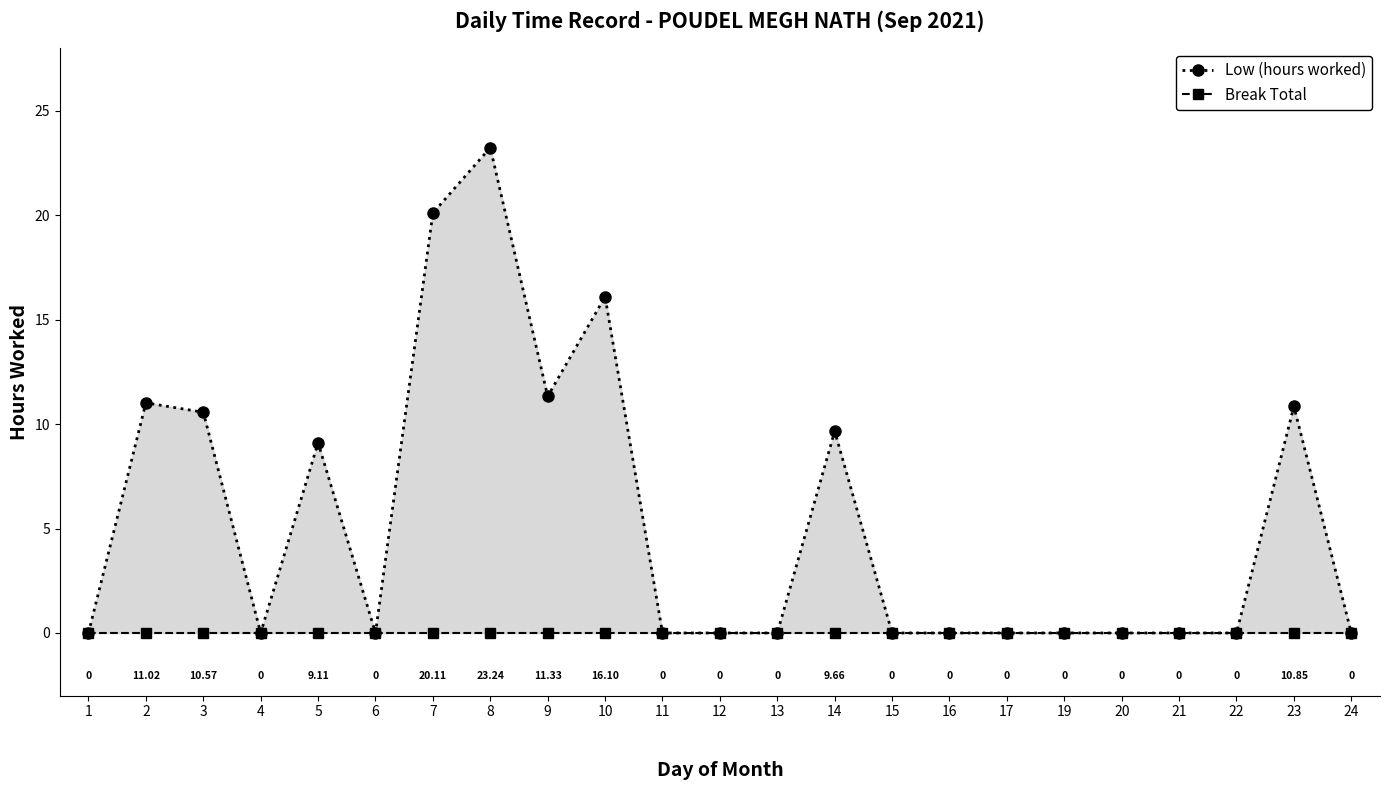

The value of Break Total at 22 is 0.0. True or false?

True